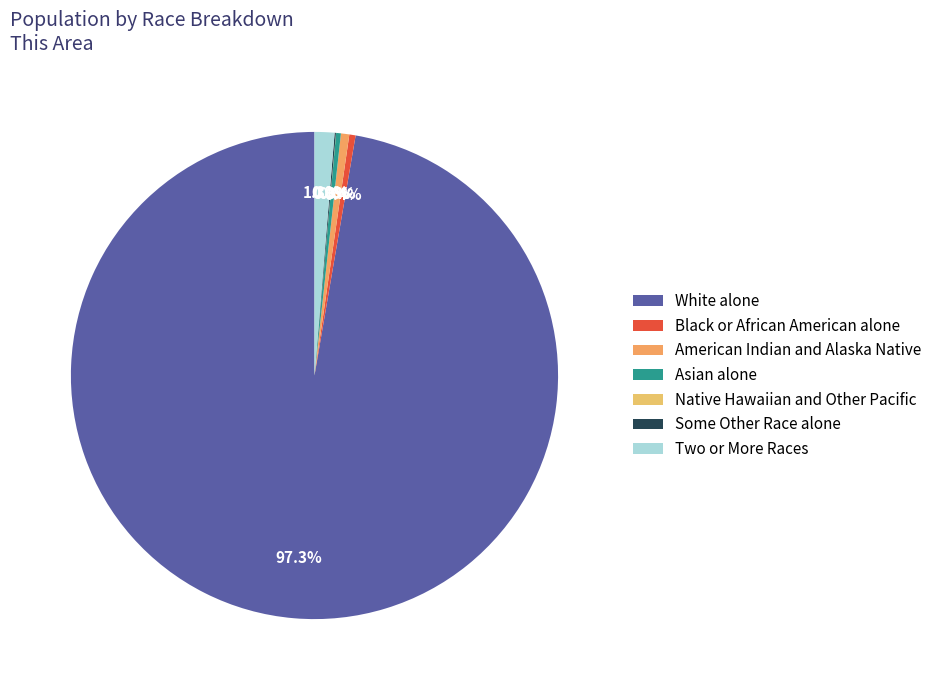

Is it true that Native Hawaiian and Other Pacific is 0% of the pie?

True